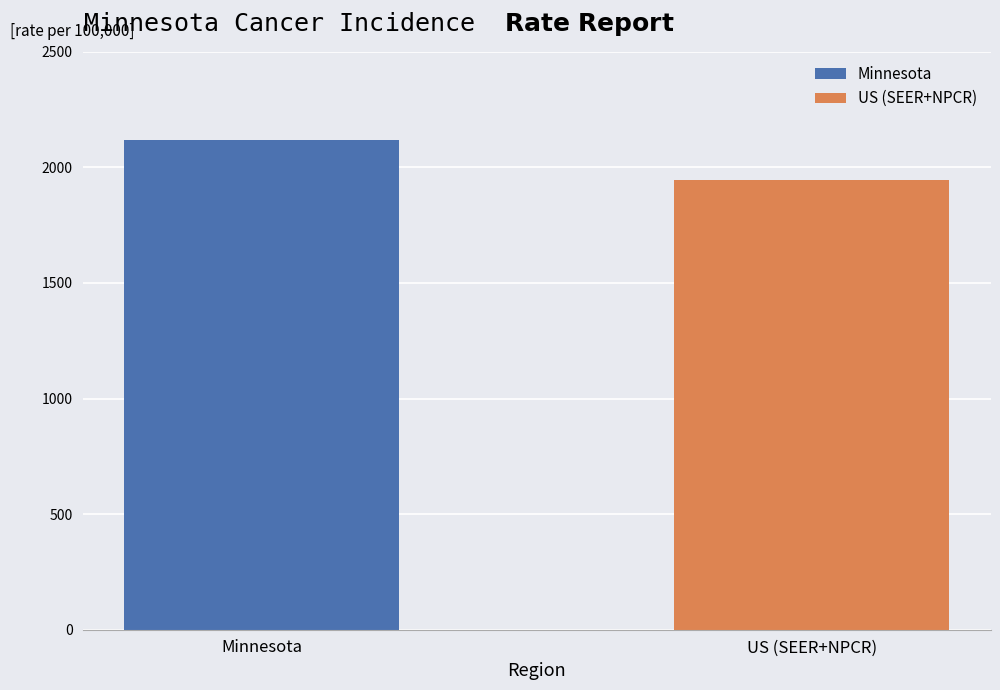

What is the greatest value displayed?

2116.9